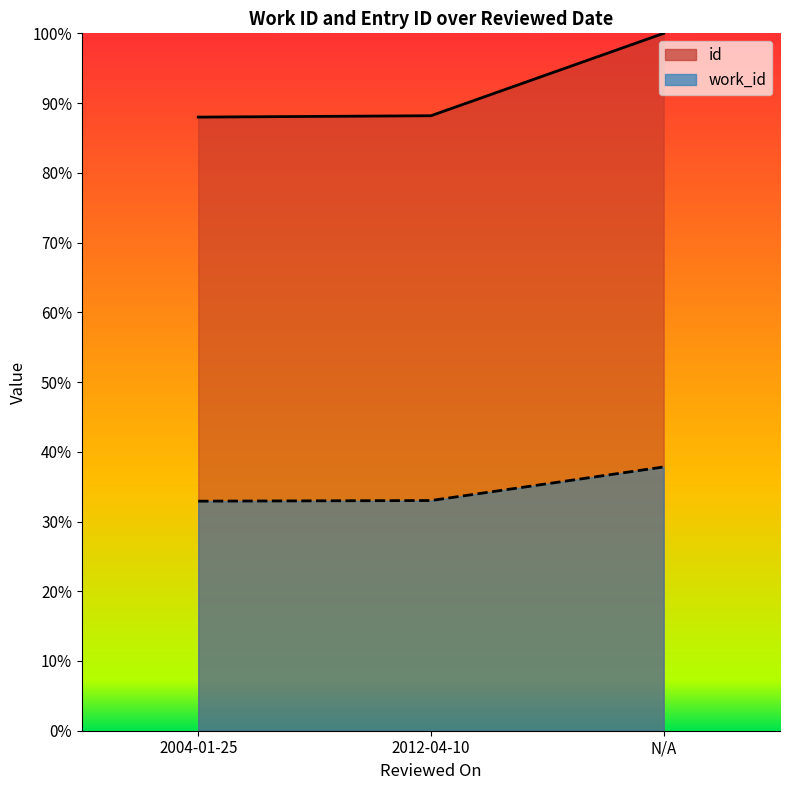

Reading left to right, what are all the values shown in this chart?

work_id: 32.9	33.0	37.8
id: 88.0	88.2	100.0